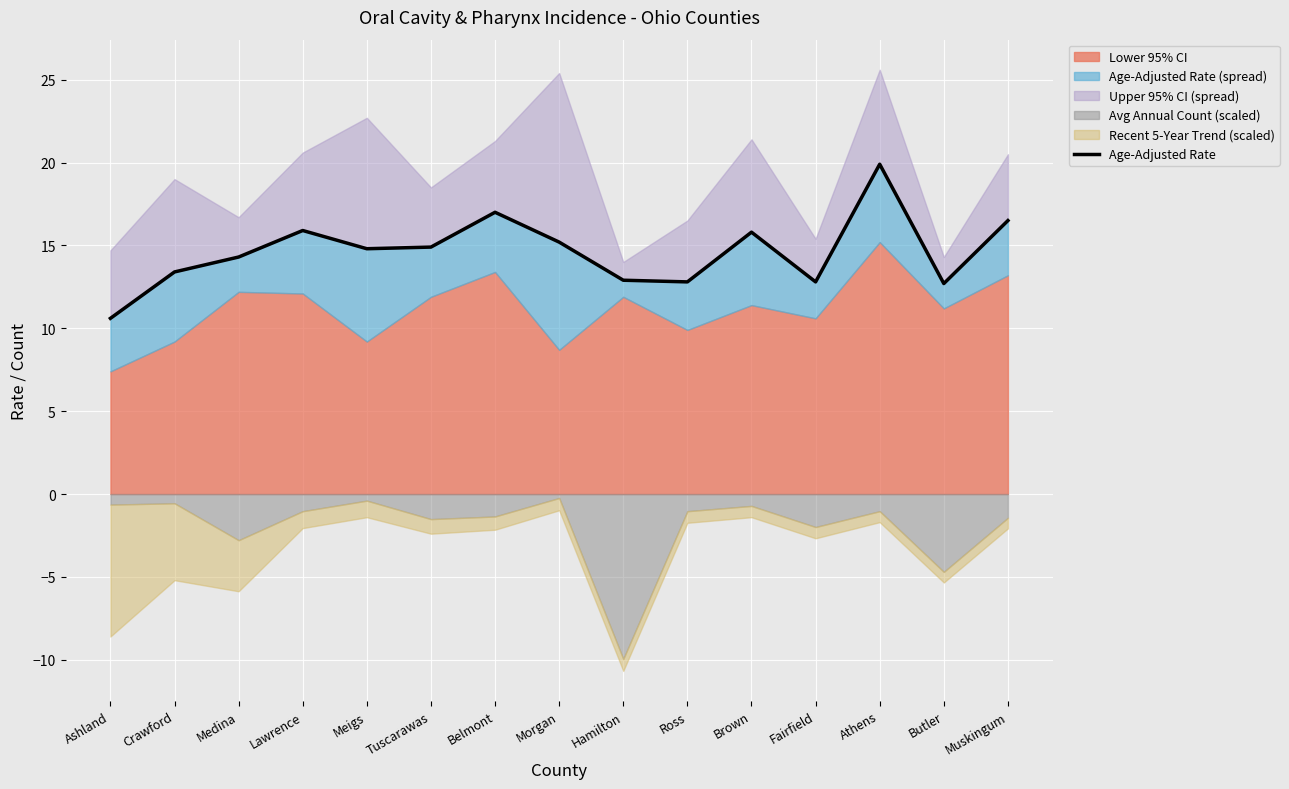

List the labels in order of value, smallest first.

Ashland, Butler, Ross, Fairfield, Hamilton, Crawford, Medina, Meigs, Tuscarawas, Morgan, Brown, Lawrence, Muskingum, Belmont, Athens